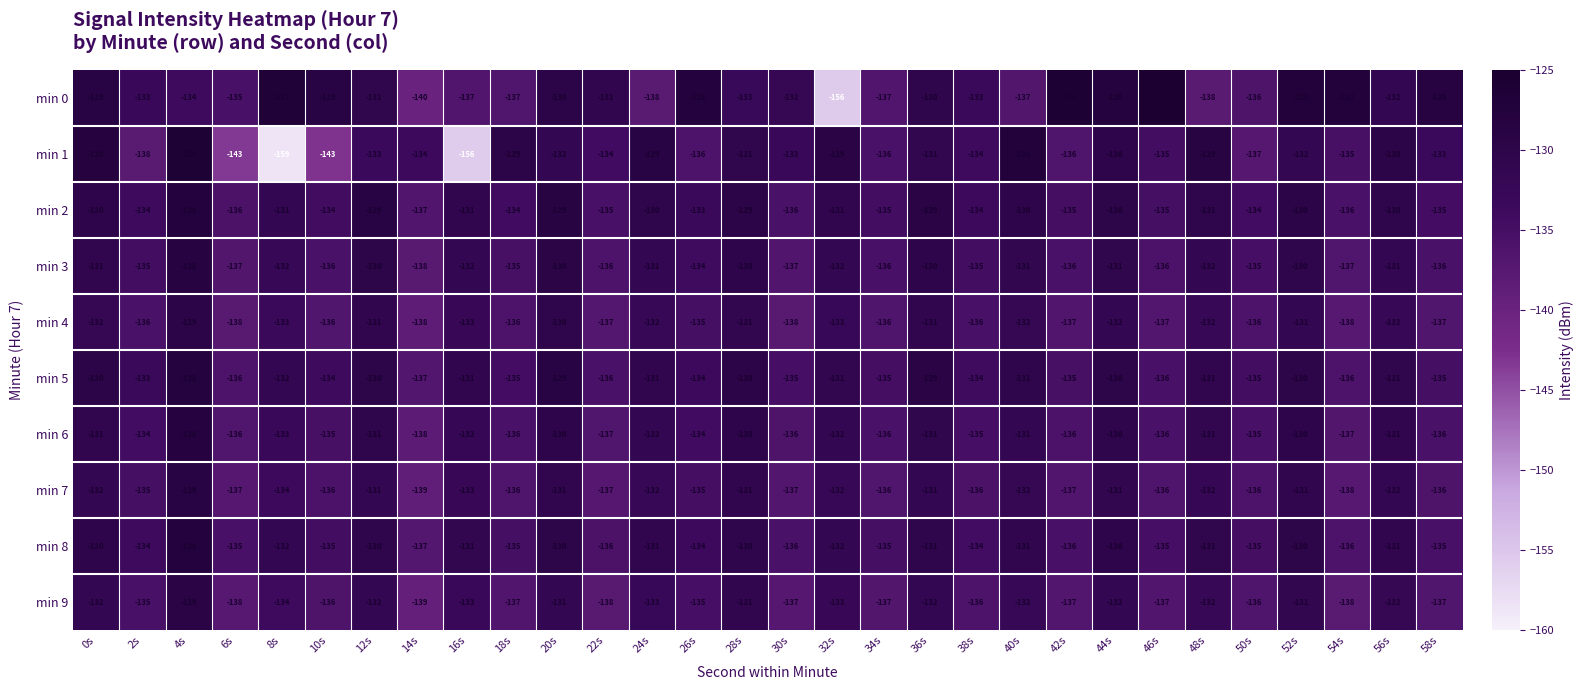

Which series has the widest spread of values?

min 1